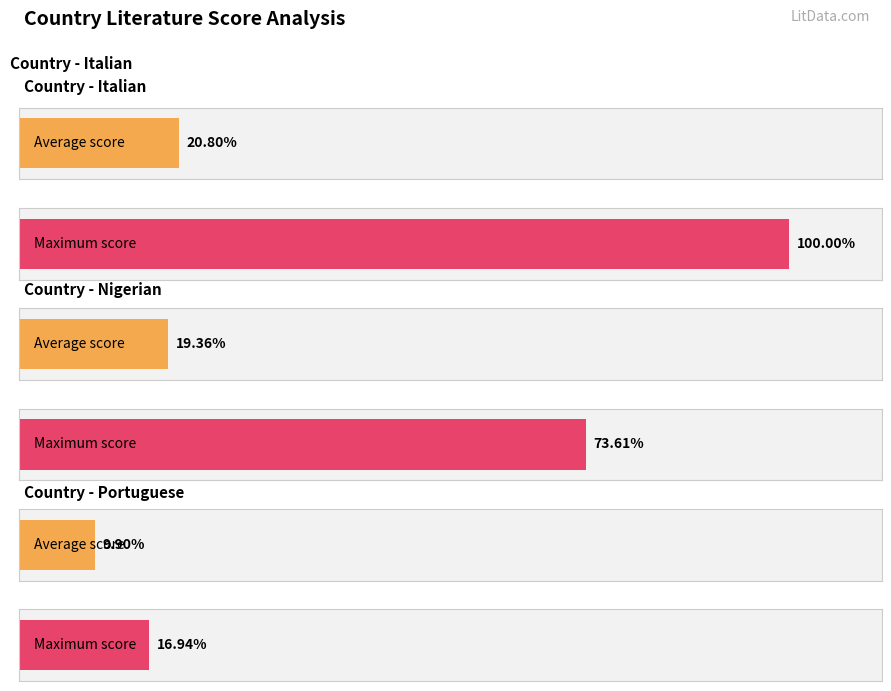

At which category does the chart reach its peak across all series?

Italian